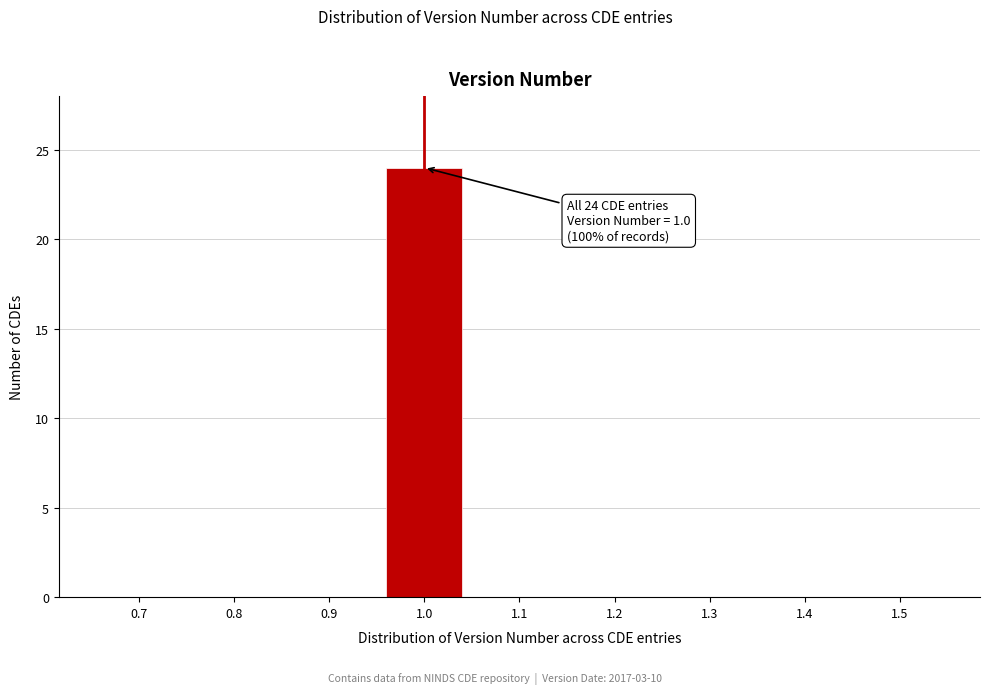

Reading left to right, what are all the values shown in this chart?

0.7=0	0.8=0	0.9=0	1.0=24	1.1=0	1.2=0	1.3=0	1.4=0	1.5=0